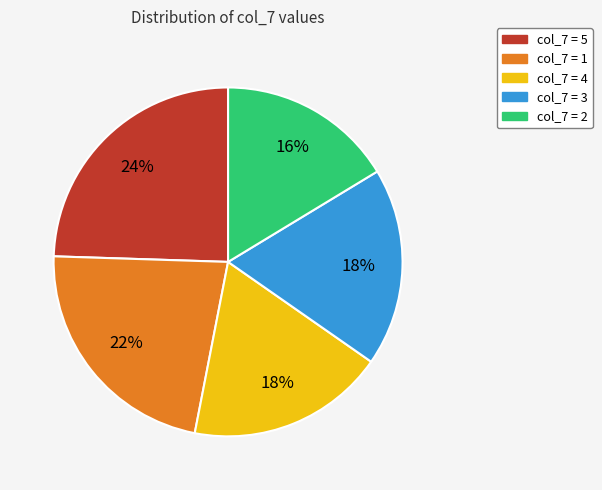

To the nearest percent, what is the difference between the col_7 = 5 and col_7 = 2 slice percentages?

8%